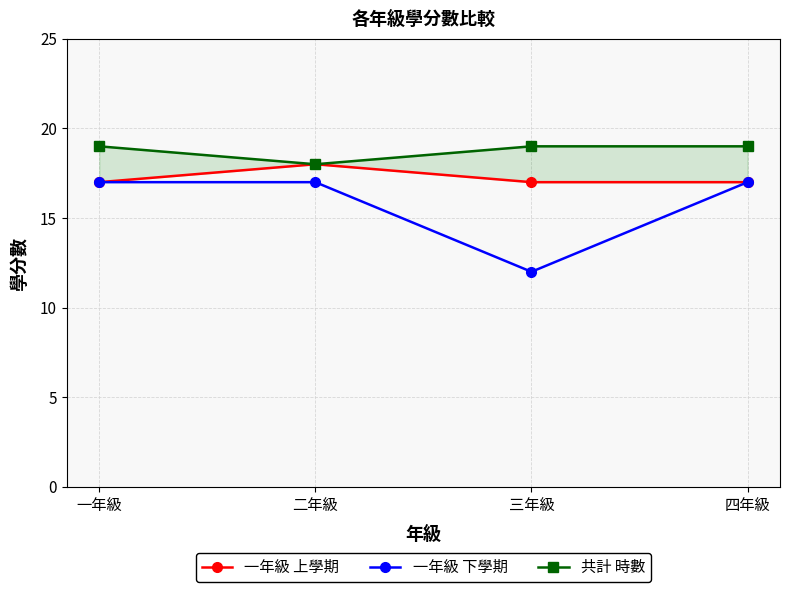

True or false: 一年級 下學期 and 共計 時數 cross at least once.

False